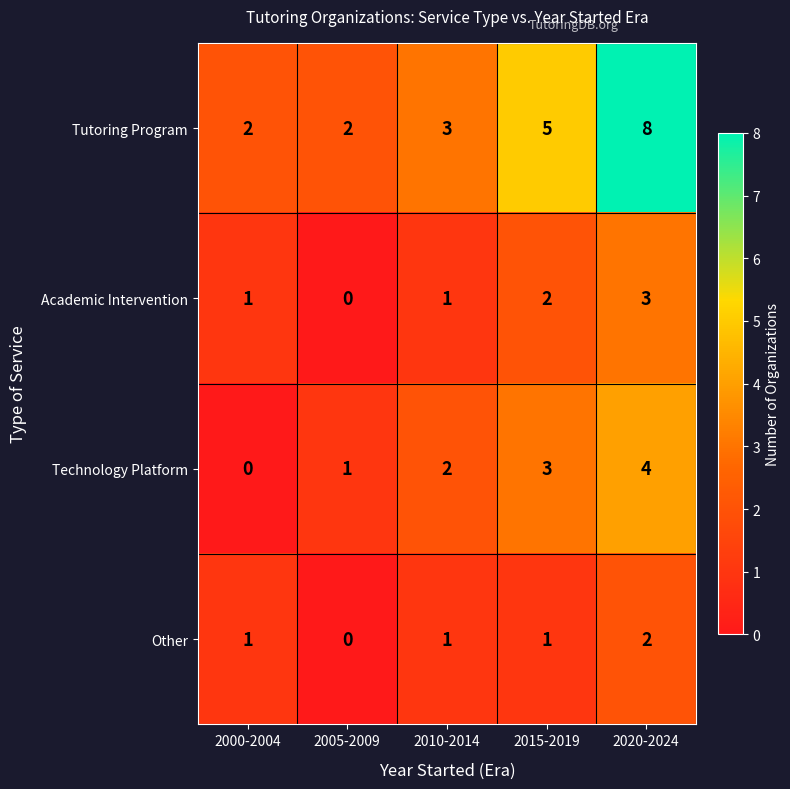

List the series in order of their peak value, lowest first.

Other, Academic Intervention, Technology Platform, Tutoring Program